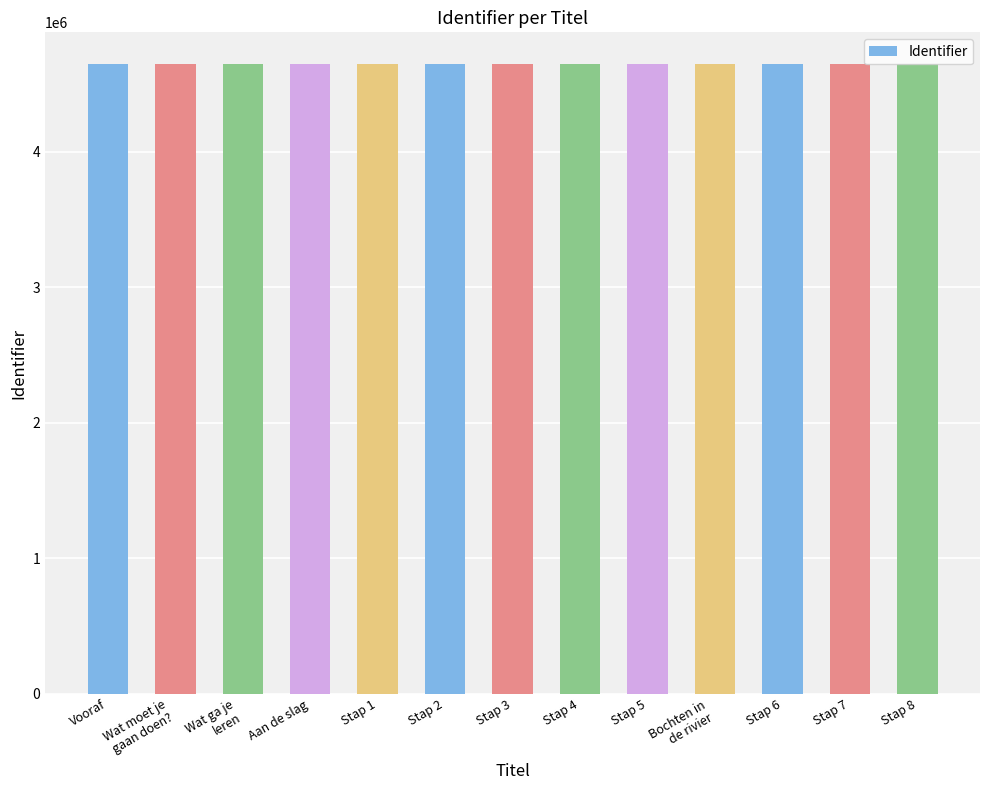

Approximately how many times larger is the value at Stap 8 compared to Stap 4?

1.0